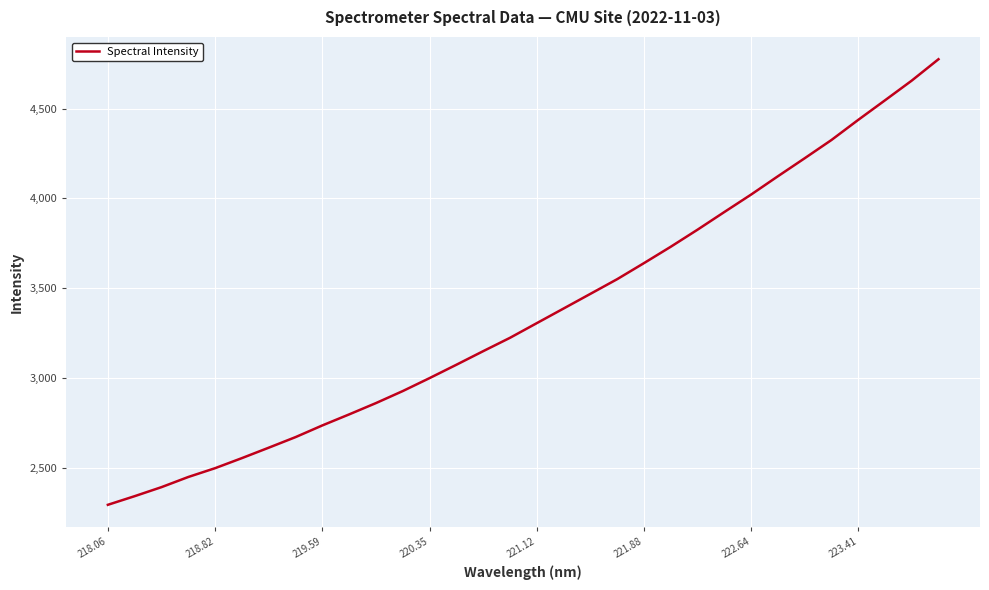

What is the greatest value displayed?

4775.3